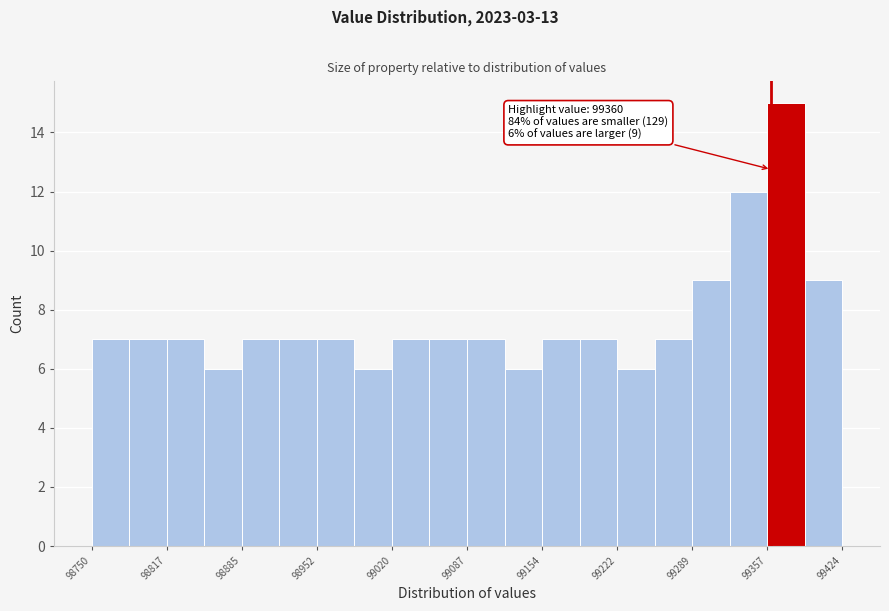

Read against the x-axis, roughly where is the centre of the tallest bar?

99370